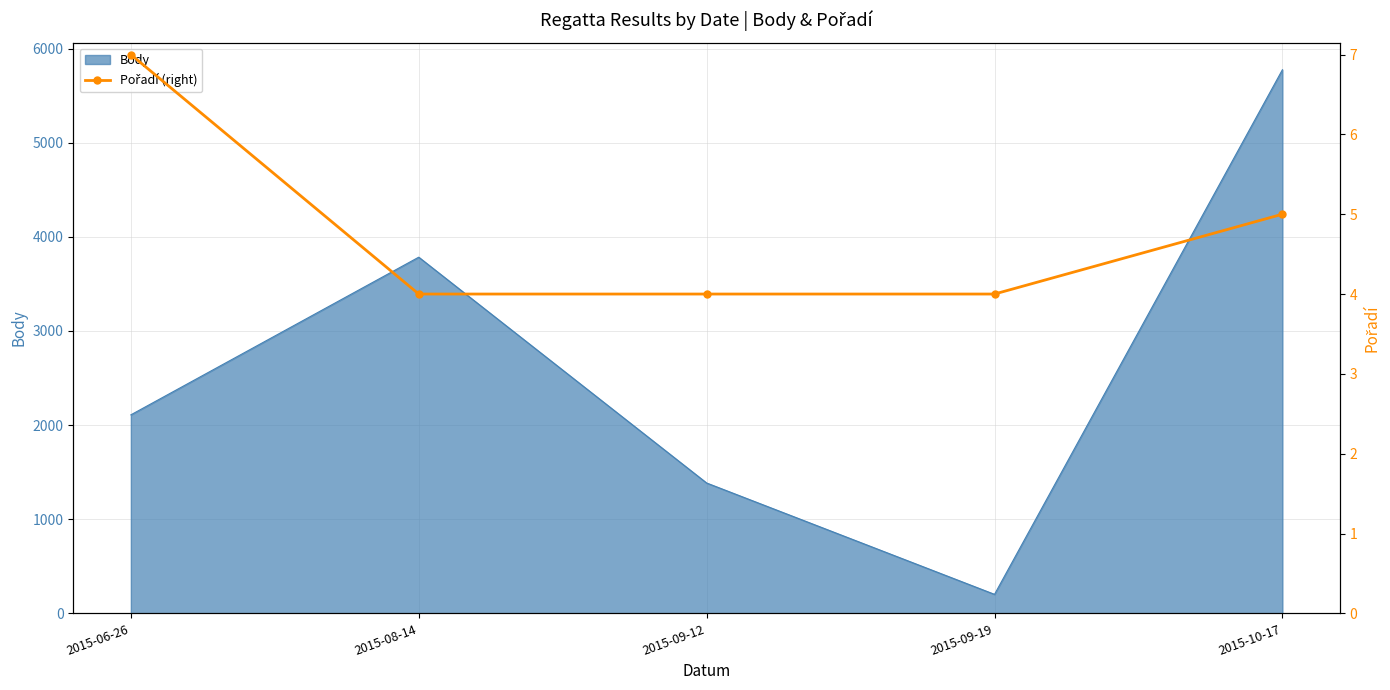

Reading left to right, extract all data points from this chart.

7	4	4	4	5